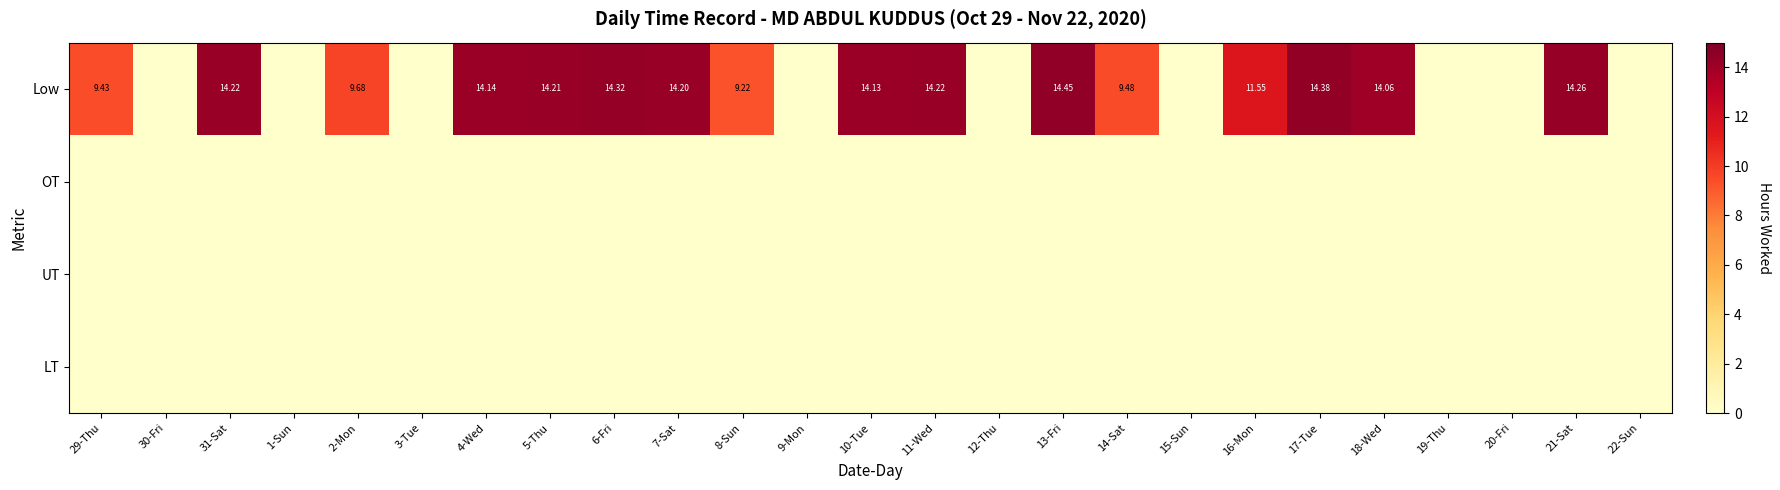

Where is OT nearest to the value 0?

29-Thu